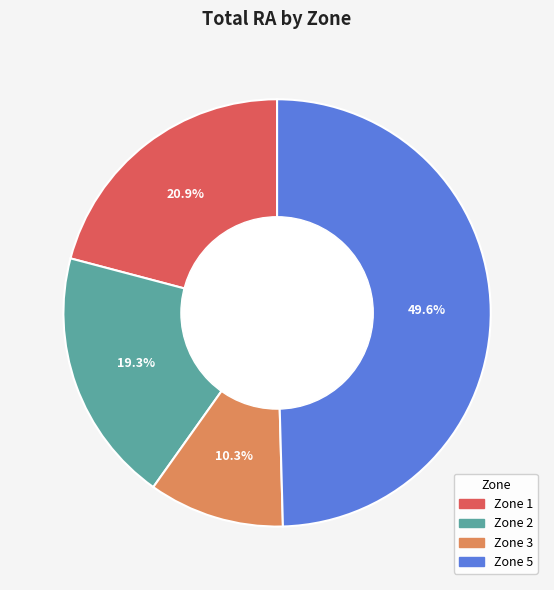

Does any single category account for the majority?

No